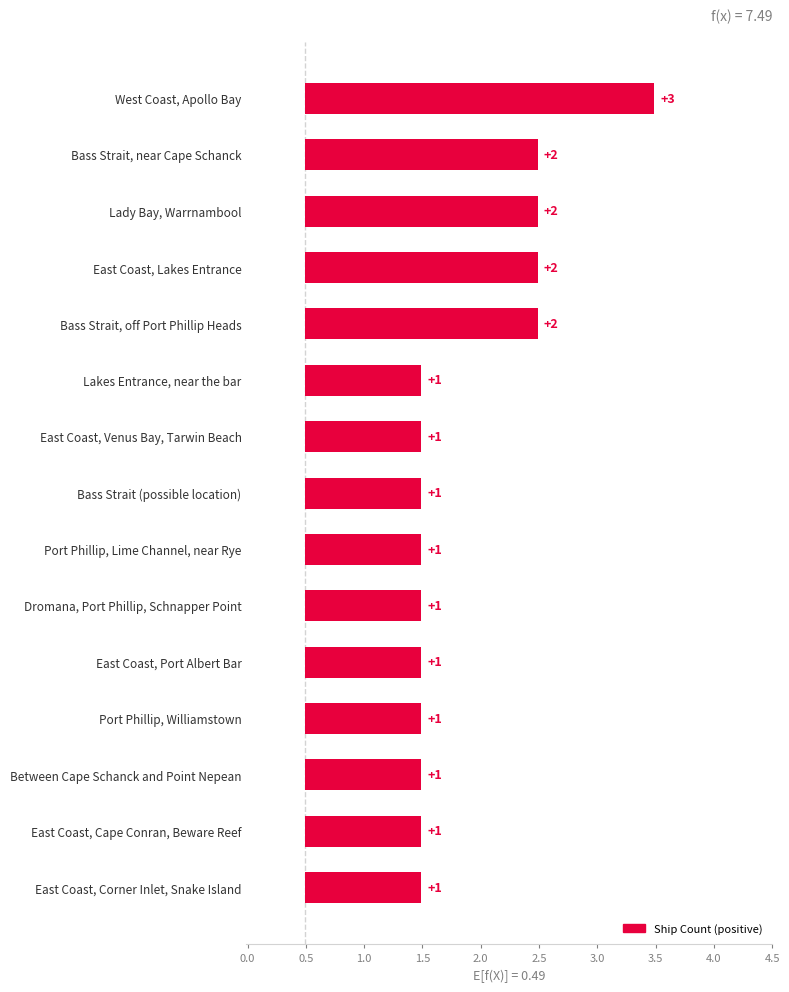

What is the greatest value displayed?

3